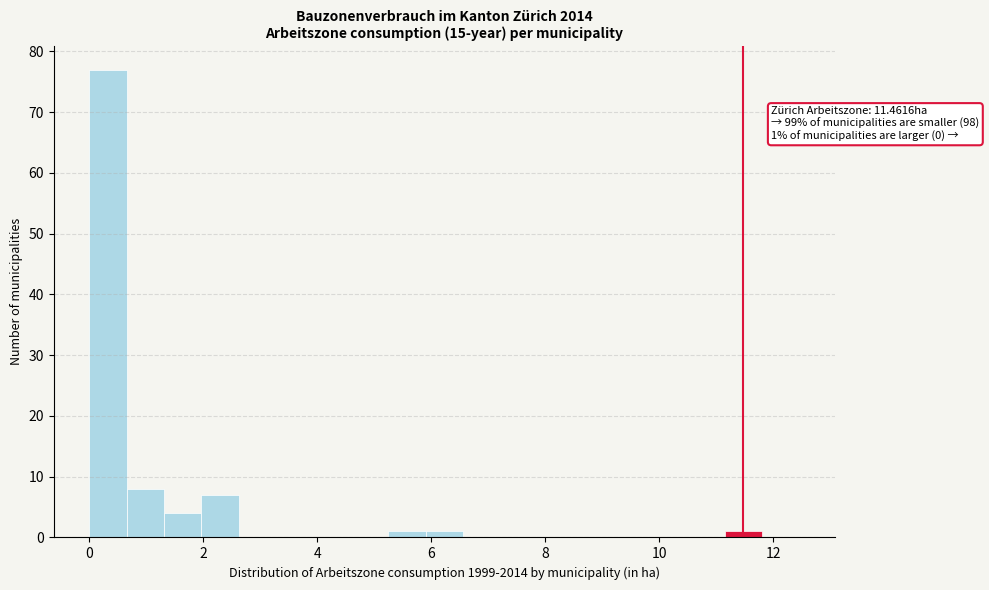

Around what value on the x-axis is the tallest bar? Give the approximate position of its centre, as read against the axis.

0.4